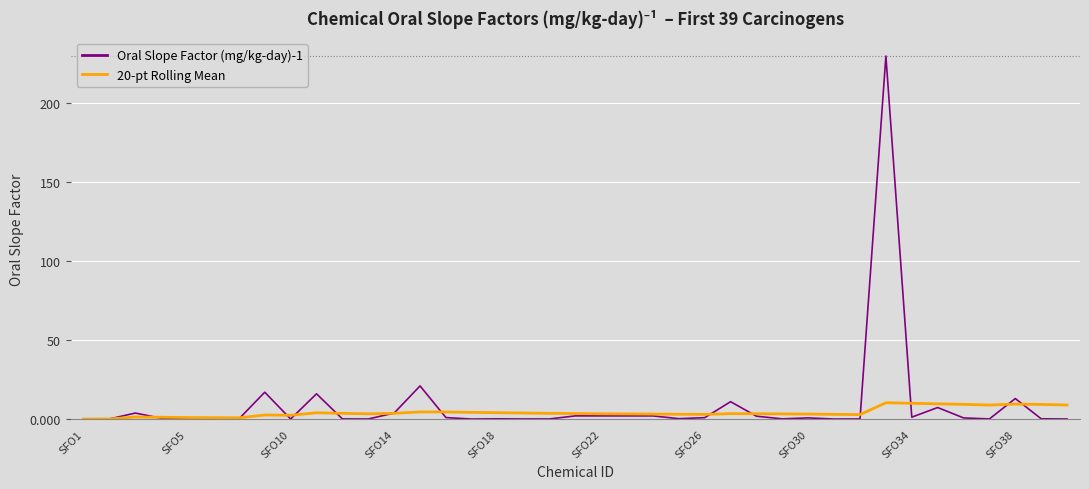

List the series in order of their peak value, lowest first.

20-pt Rolling Mean, Oral Slope Factor (mg/kg-day)-1